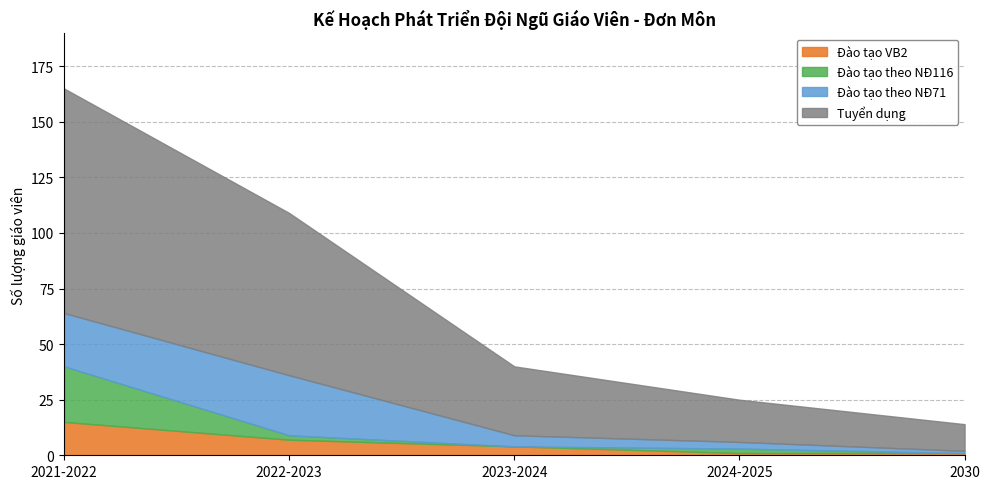

Which series has the largest total across all categories?

Tuyển dụng